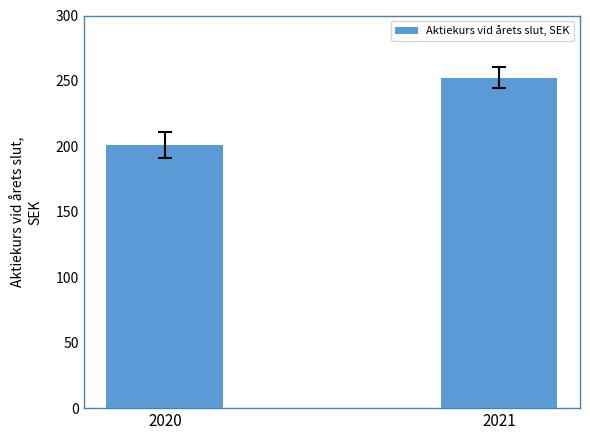

Reading left to right, what are all the values shown in this chart?

2020=201.3	2021=252.6